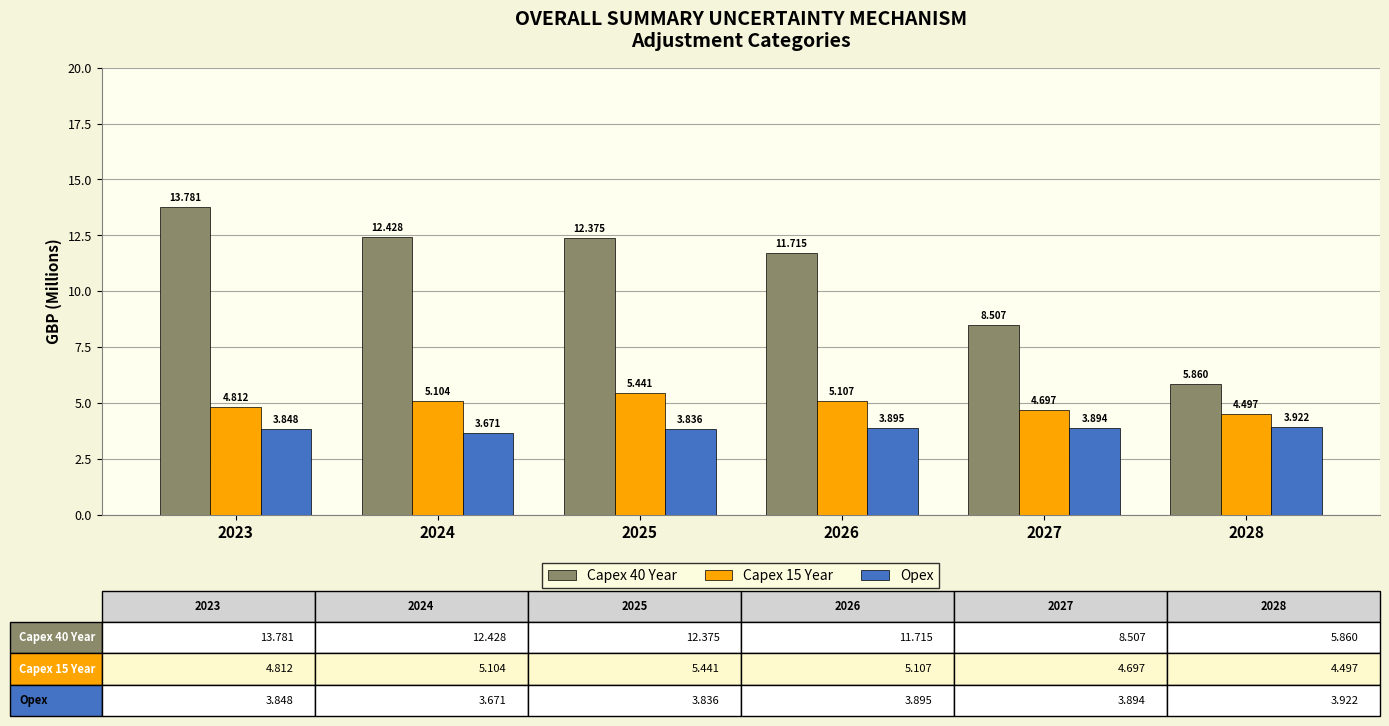

The Capex 15 Year series shows 4.8 at 2023. True or false?

True